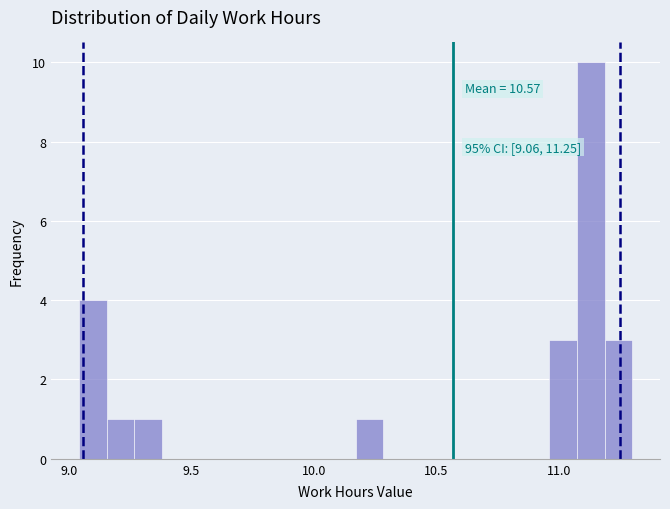

Read against the x-axis, roughly where is the centre of the tallest bar?

11.15